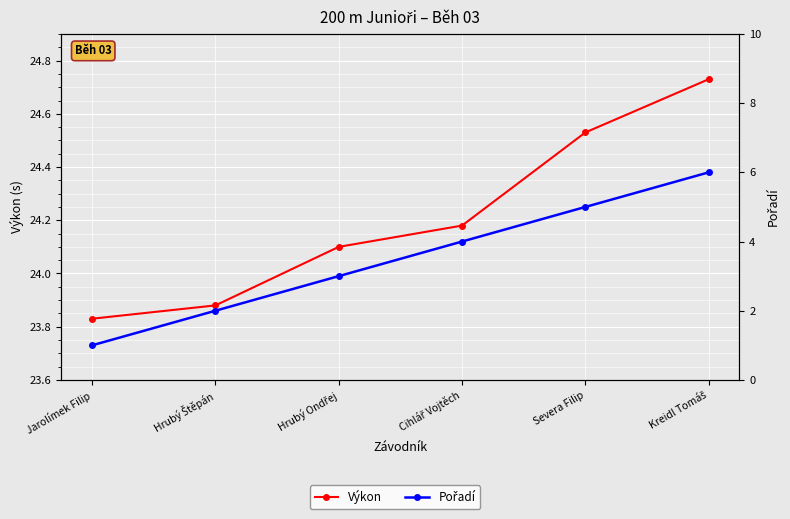

List the labels in order of Výkon value, largest first.

Kreidl Tomáš, Severa Filip, Cihlář Vojtěch, Hrubý Ondřej, Hrubý Štěpán, Jarolímek Filip